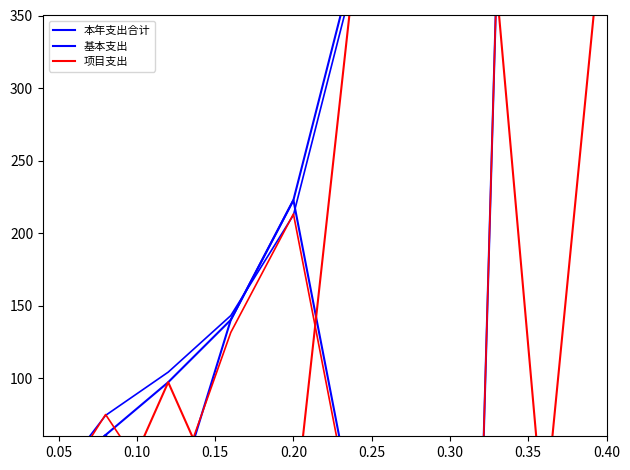

Does the chart display data point markers on the line(s)?

No